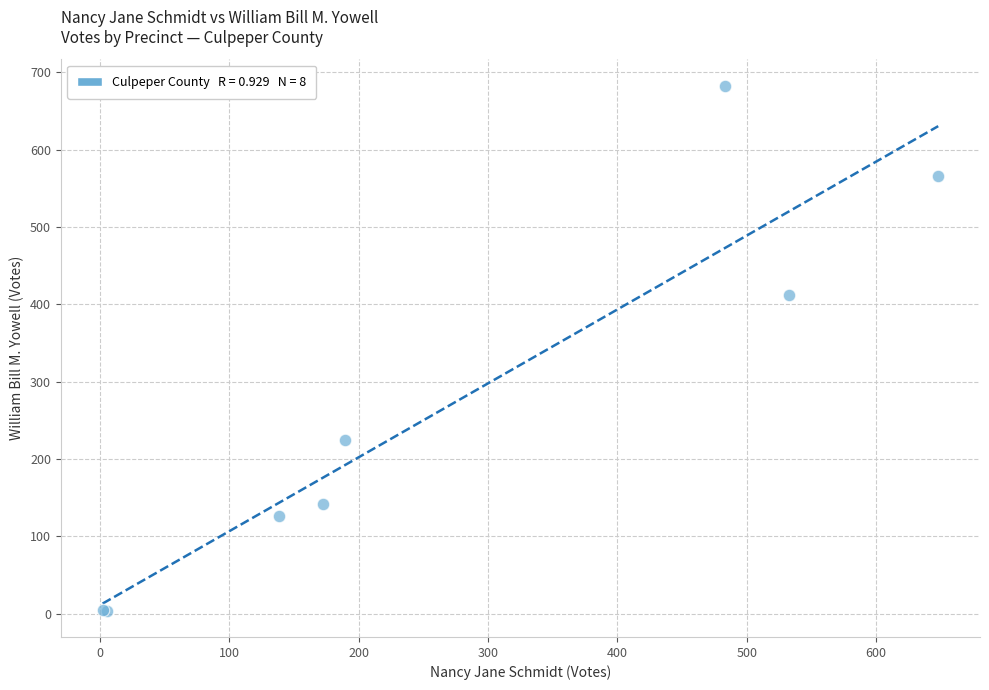

What Y value in the scatter plot is closest to 343?

412